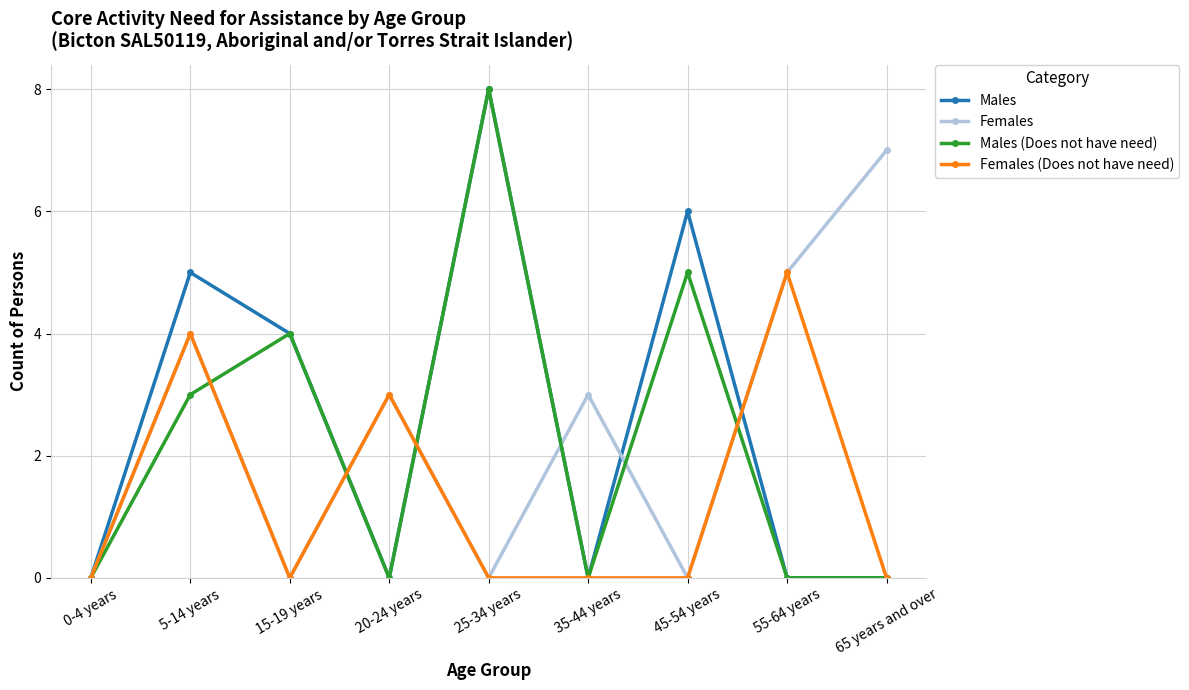

Where is Males (Does not have need) nearest to the value 4?

15-19 years